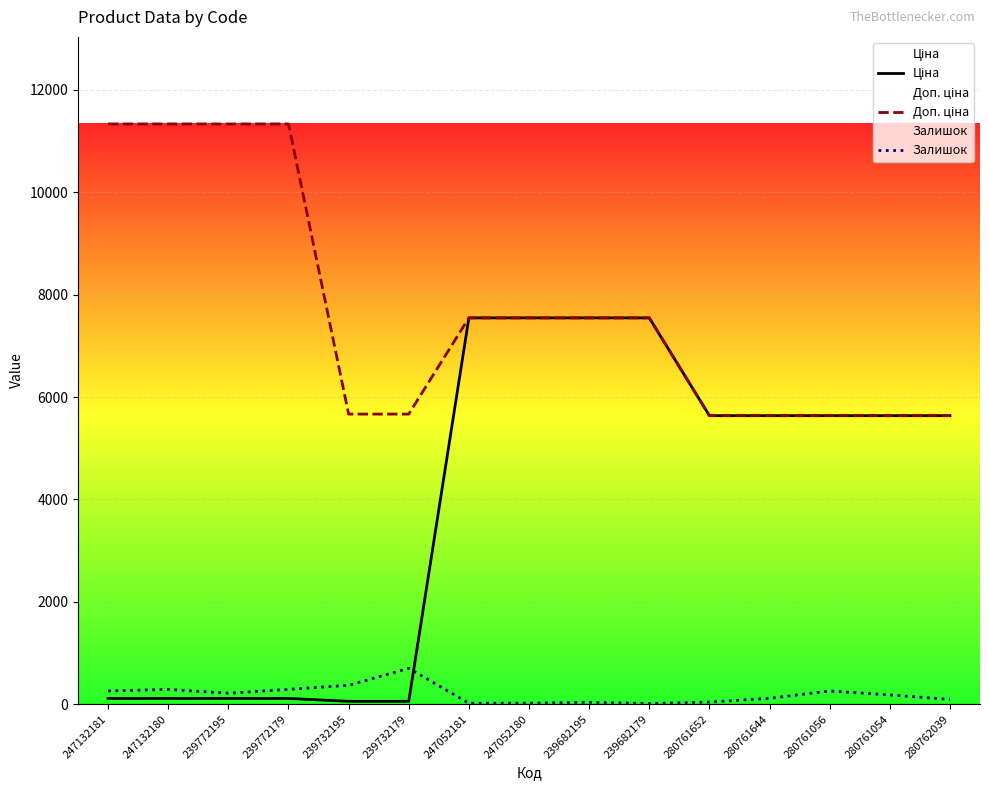

What is the sum of all Доп. ціна values?

115033.6